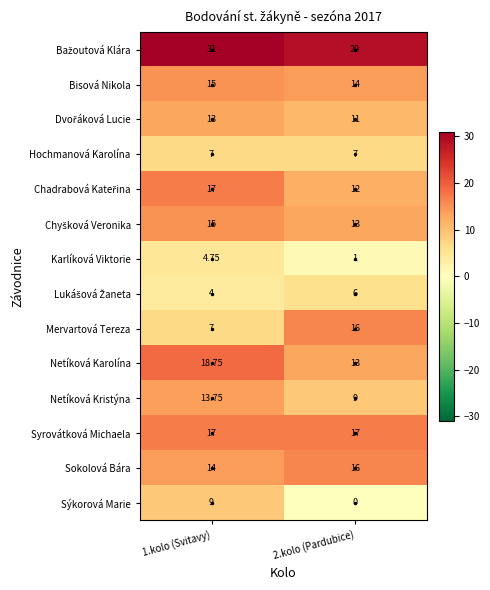

At 1.kolo (Svitavy), list the series in order from largest to smallest.

Bažoutová Klára, Netíková Karolína, Chadrabová Kateřina, Syrovátková Michaela, Bisová Nikola, Chyšková Veronika, Sokolová Bára, Netíková Kristýna, Dvořáková Lucie, Sýkorová Marie, Hochmanová Karolína, Mervartová Tereza, Karlíková Viktorie, Lukášová Žaneta